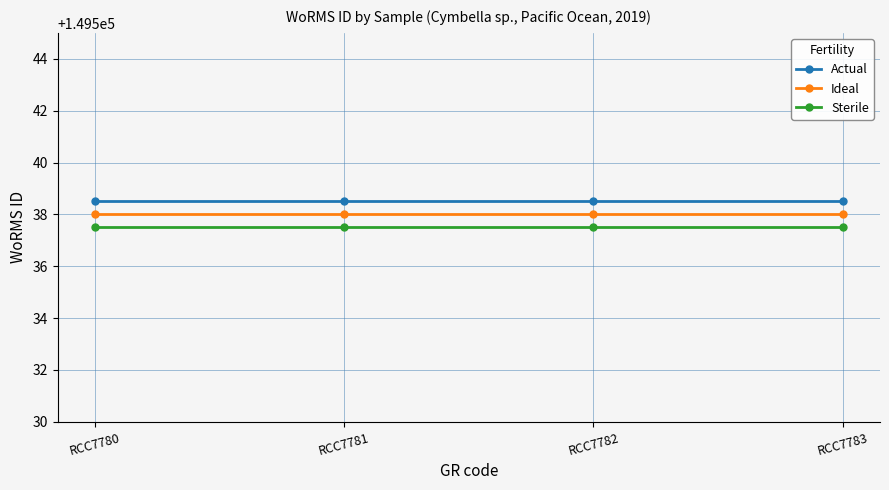

What is the sum of all Sterile values?

598150.0